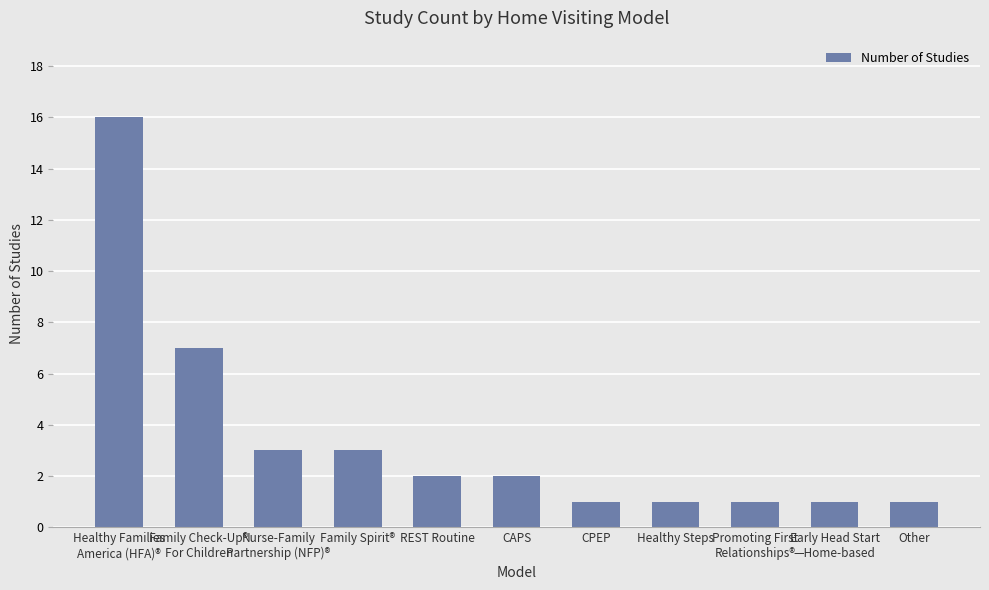

What is the value of the 3rd bar from the left?

3